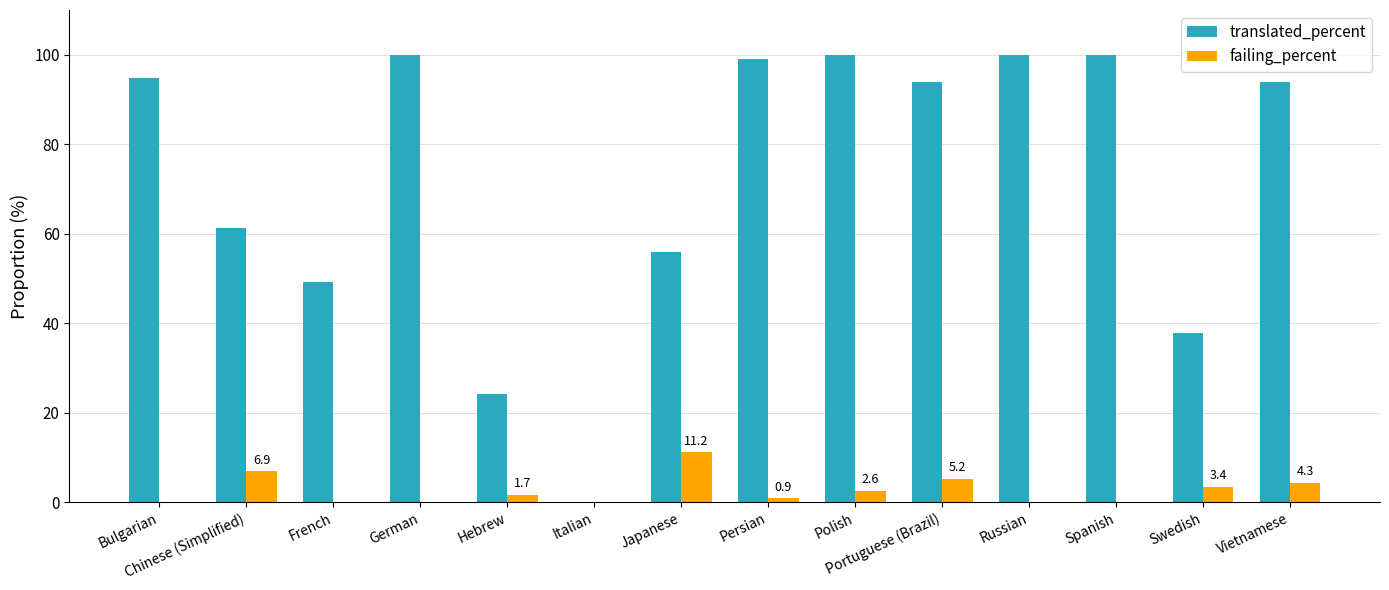

Are the bars grouped side by side (vs. stacked)?

Yes